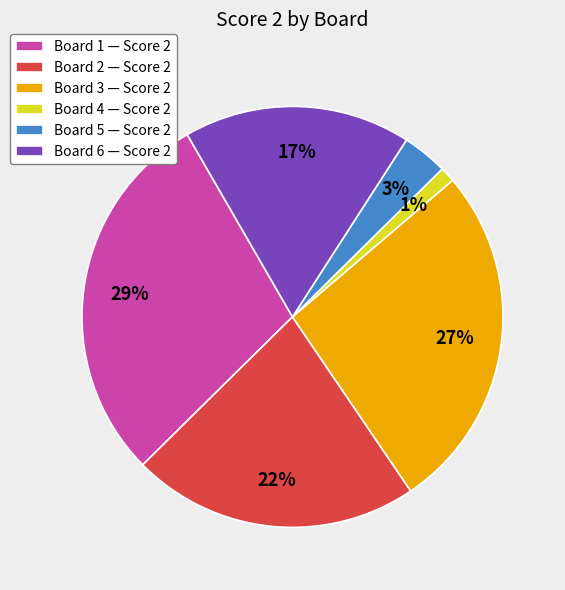

Is the sum of Board 6 and Board 1 greater than half?

No